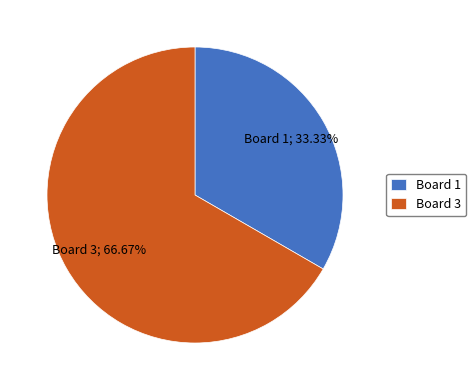

The Board 1 slice represents 42% of the pie. True or false?

False